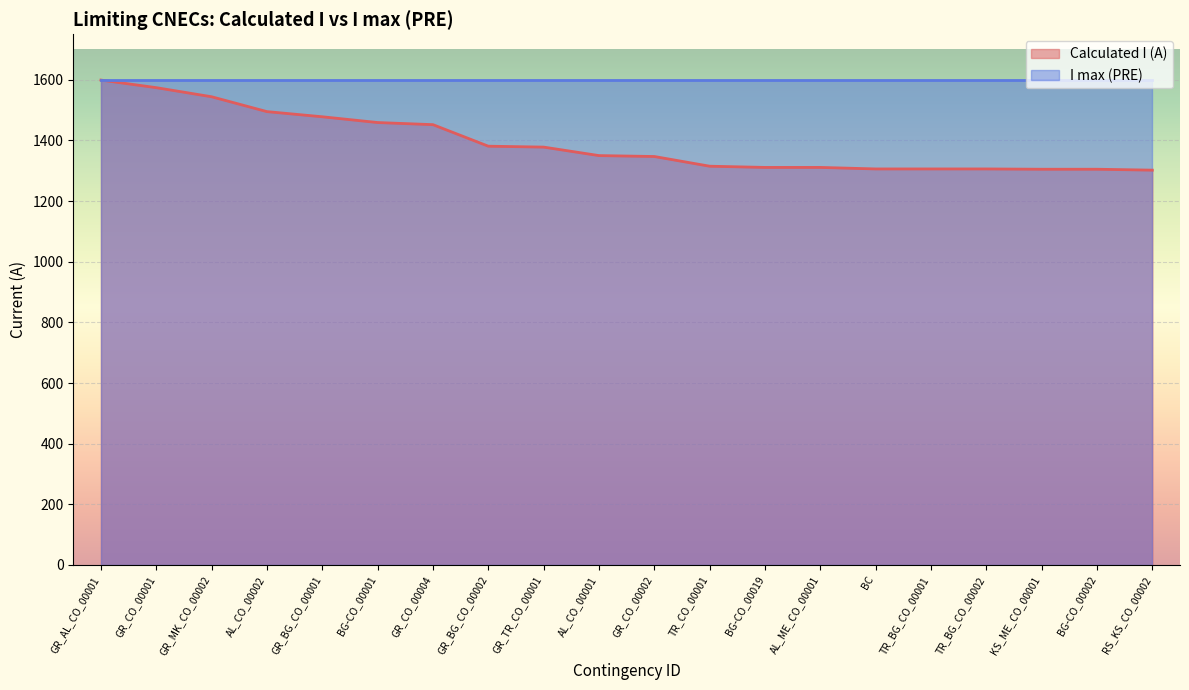

Which series has the largest total across all categories?

I max (PRE)